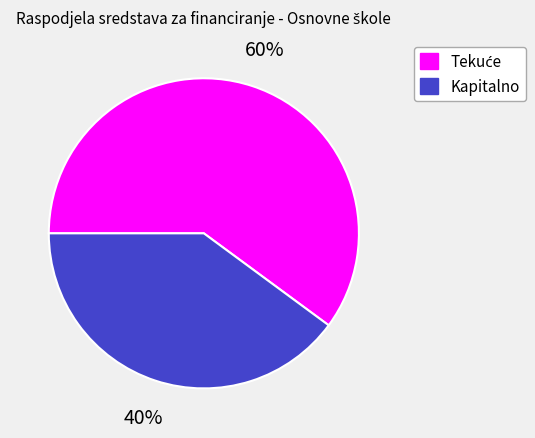

What percentage is the Kapitalno slice, to the nearest percent?

40%